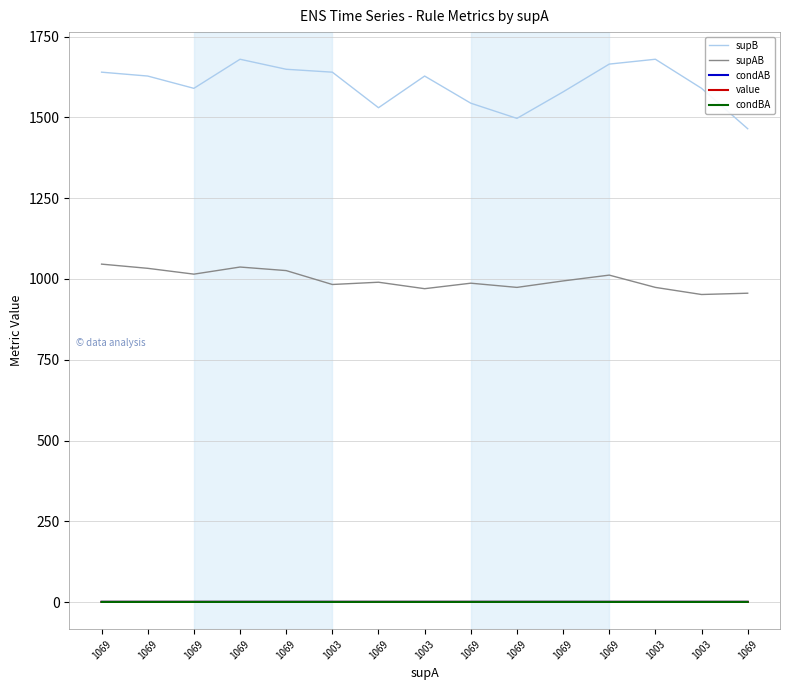

Where is the first local maximum for supB?

1069